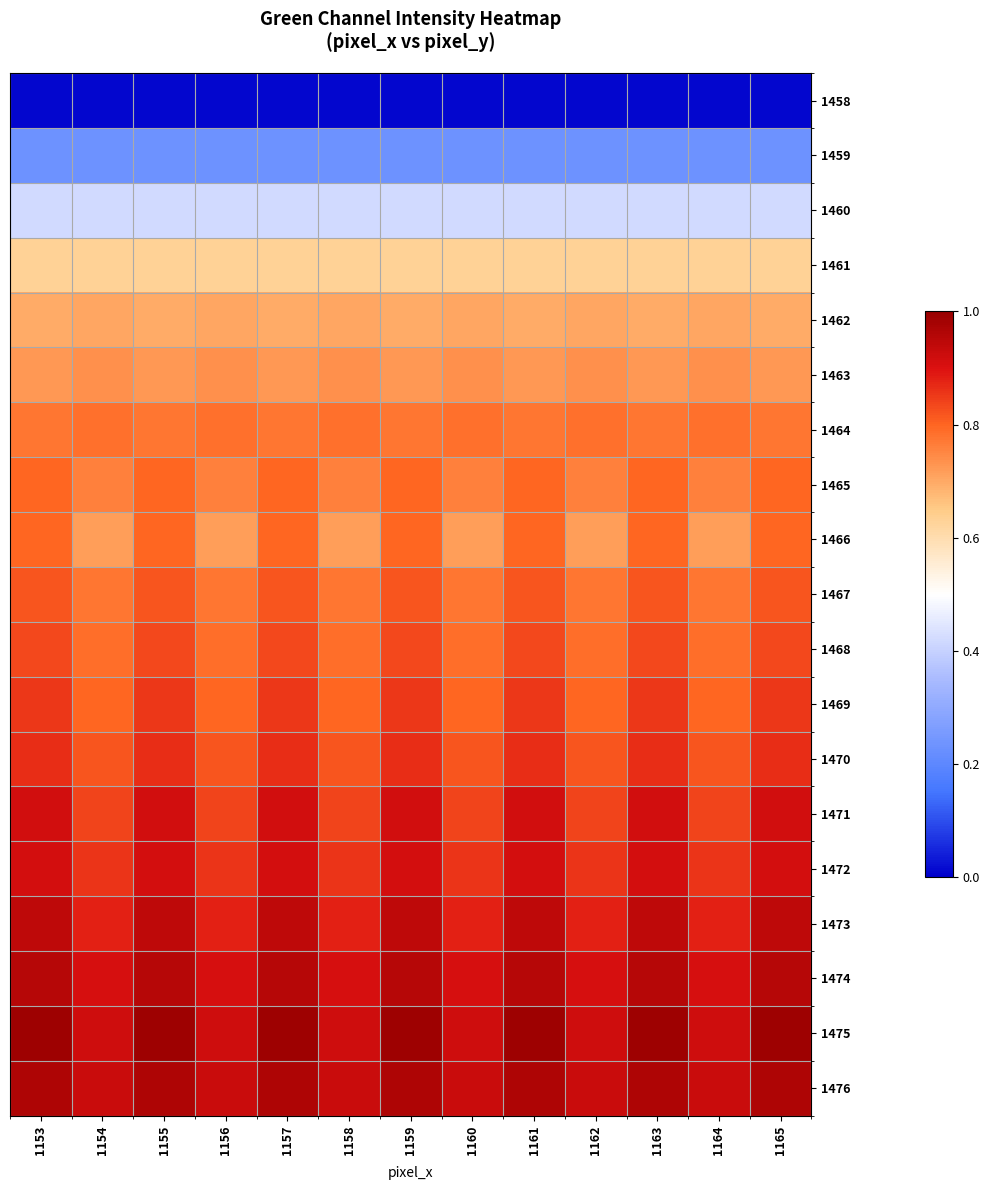

Rank the series by their maximum value, from highest to lowest.

1475, 1476, 1474, 1473, 1471, 1472, 1470, 1469, 1468, 1467, 1465, 1466, 1464, 1463, 1462, 1461, 1460, 1459, 1458